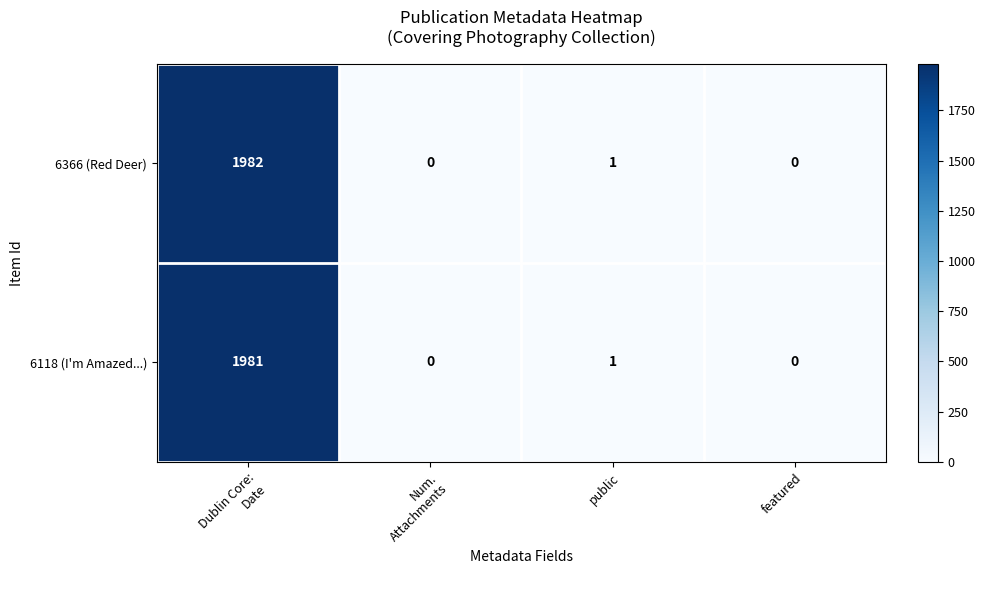

The 6118 (I'm Amazed...) series shows 1 at public. True or false?

True